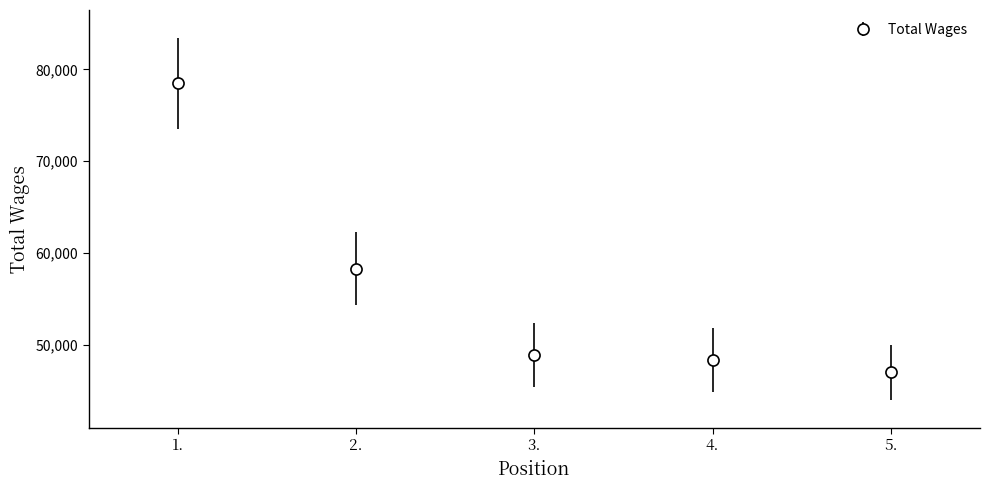

Which category has the highest value across all series?

1.